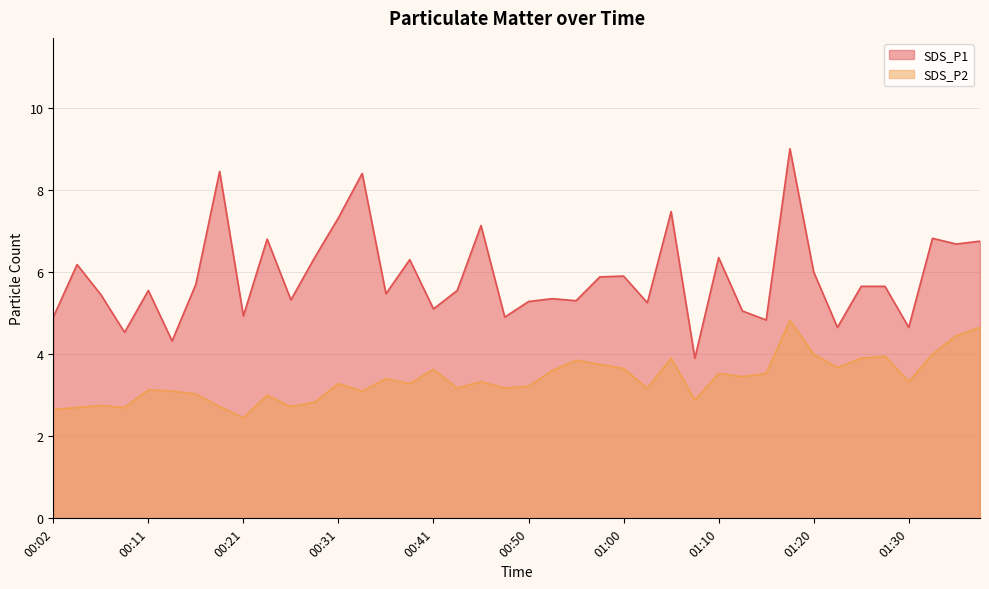

Rank the categories by SDS_P2 value from highest to lowest.

01:18, 01:38, 01:36, 01:20, 01:33, 01:28, 01:05, 01:25, 00:55, 00:58, 01:23, 01:00, 00:41, 00:53, 01:10, 01:15, 01:13, 00:36, 00:46, 01:30, 00:31, 00:38, 00:50, 00:43, 00:48, 01:03, 00:11, 00:14, 00:33, 00:16, 00:24, 01:08, 00:29, 00:06, 00:19, 00:26, 00:04, 00:09, 00:02, 00:21